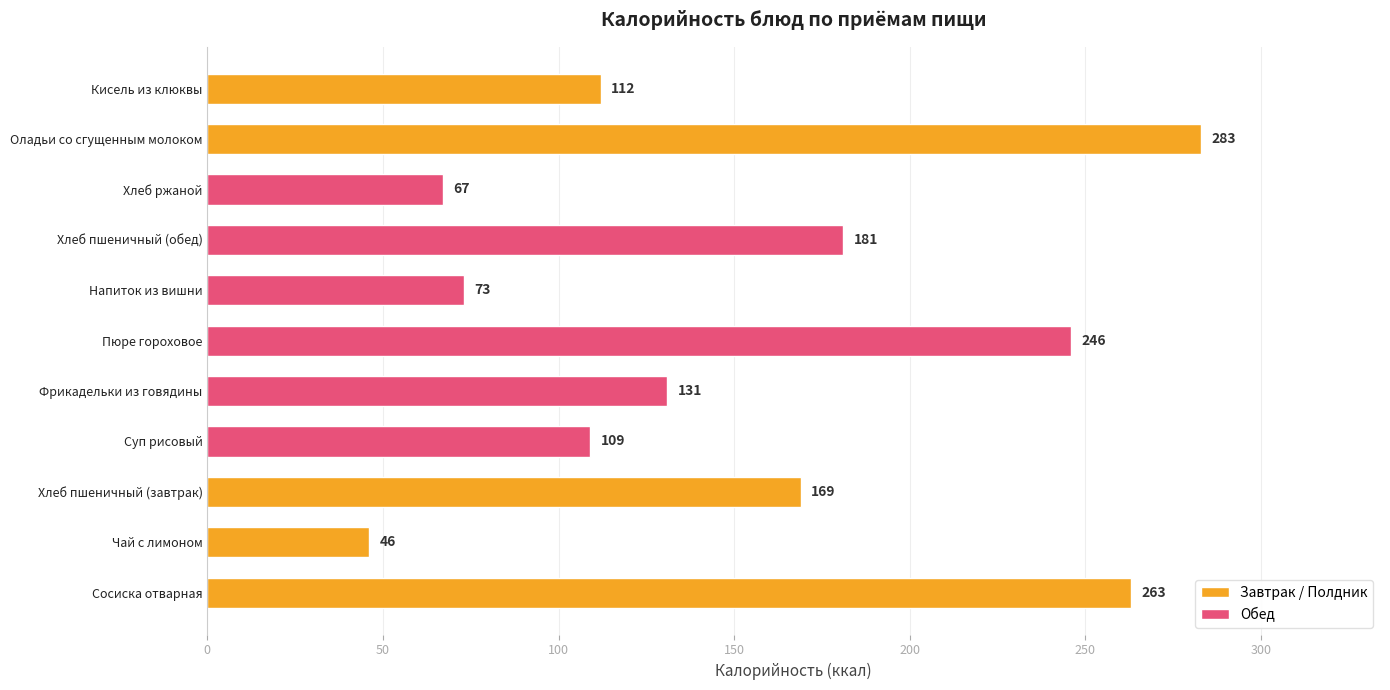

Approximately how many times larger is the value at Напиток из вишни compared to Кисель из клюквы?

0.7